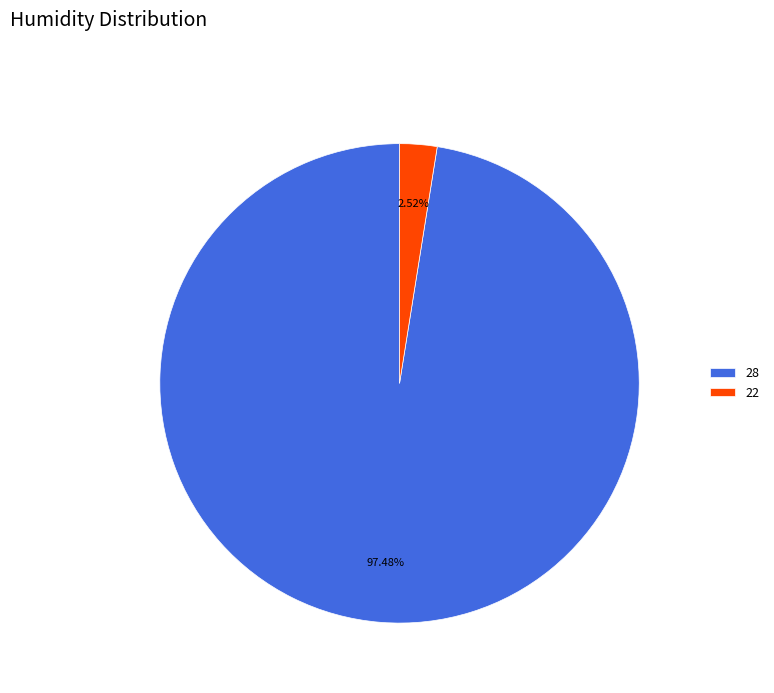

Which has a higher value, 22 or 28?

28